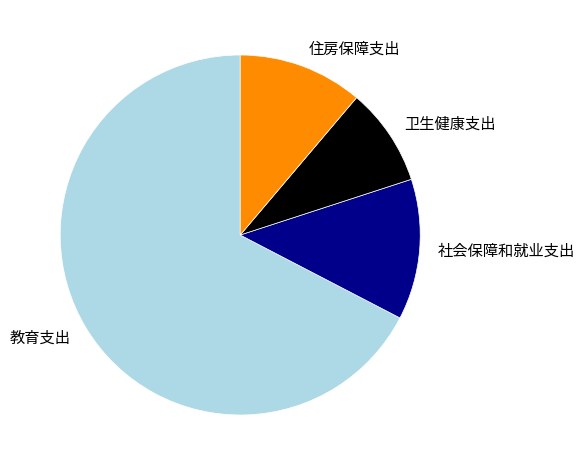

Count the number of slices in the pie.

4